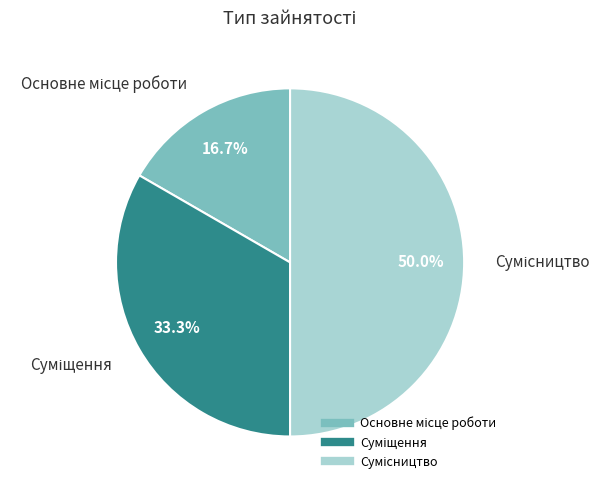

Is it true that Основне місце роботи is 17% of the pie?

True